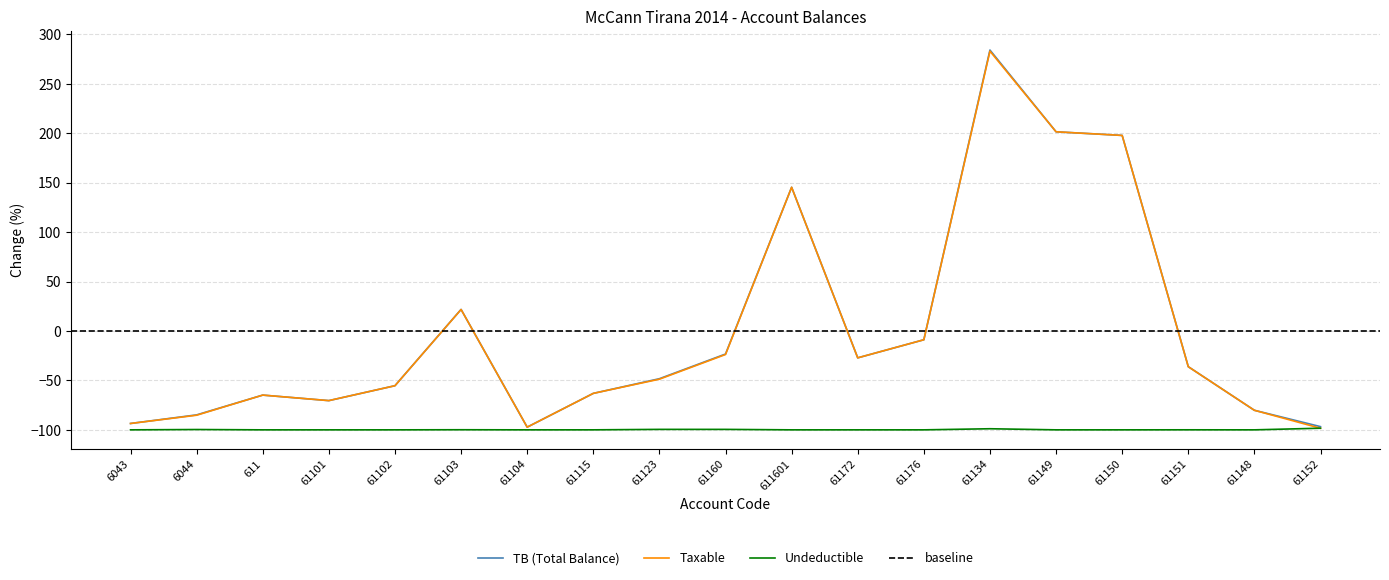

True or false: Undeductible has a value of -43.5 at 61104.

False